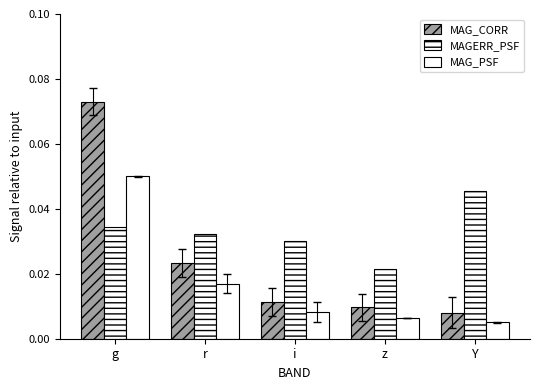

What is the sum of all MAG_PSF values?

0.1